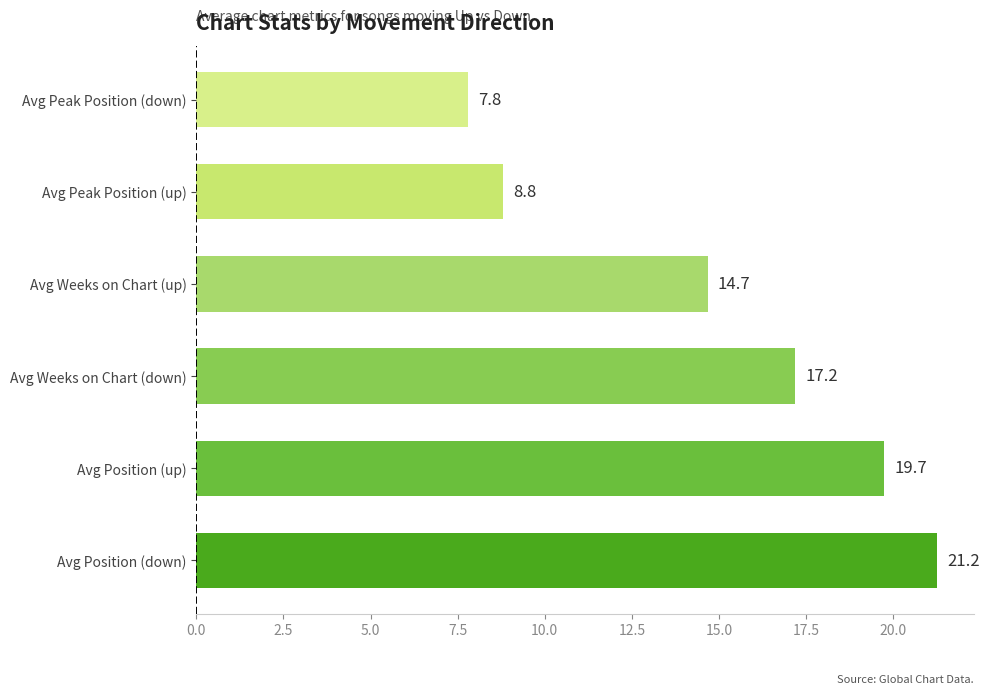

What is the change in value from Avg Weeks on Chart (up) to Avg Peak Position (up)?

-5.9